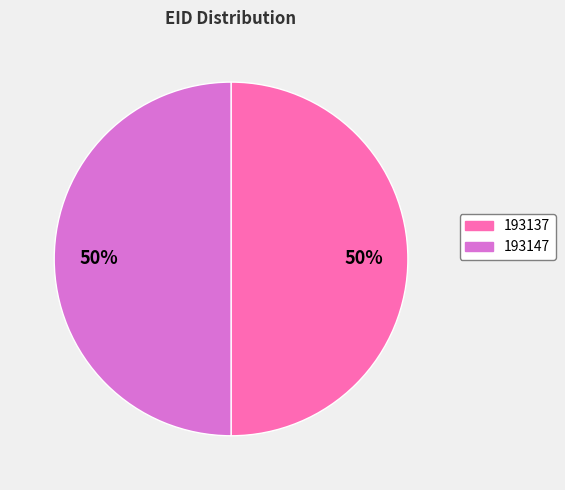

Count the number of slices in the pie.

2